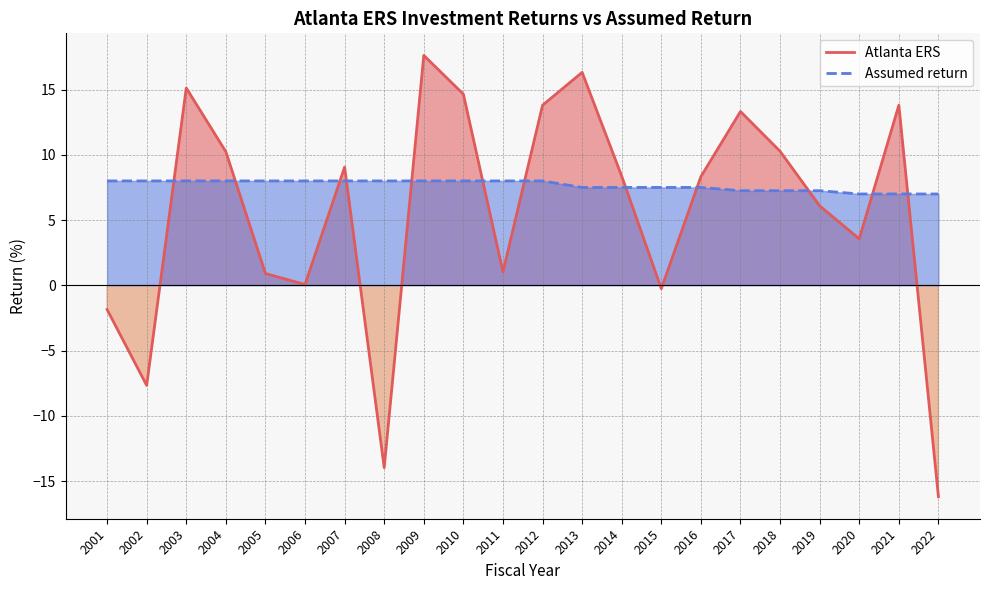

How many lines are shown in the chart?

2